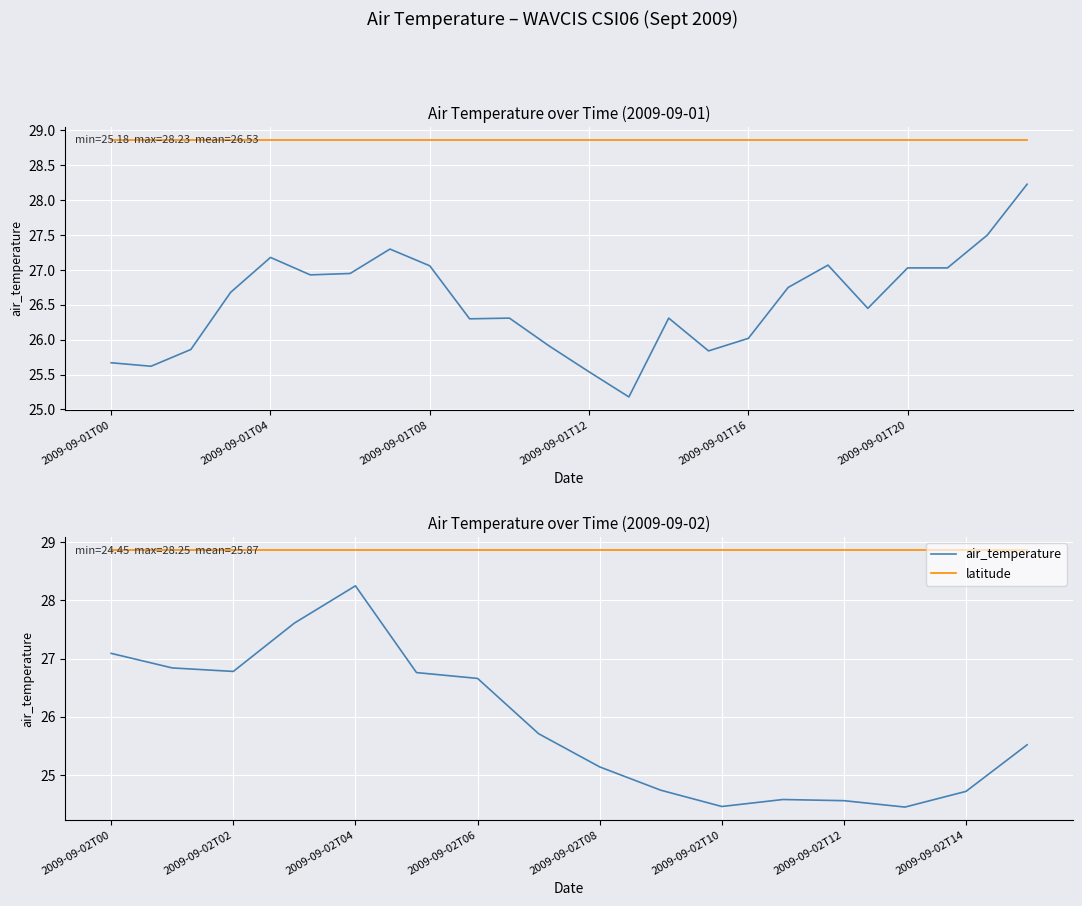

True or false: latitude and air_temperature intersect in this chart.

False